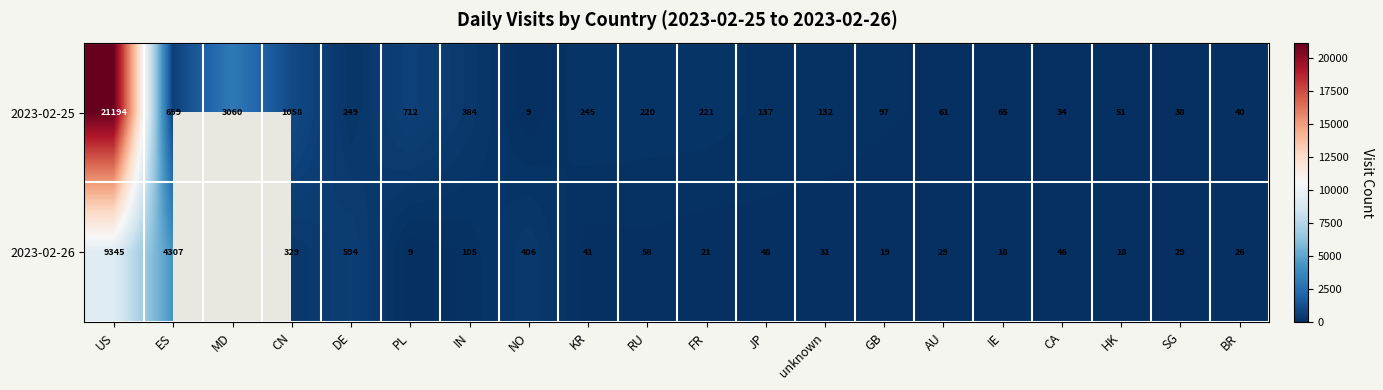

Read the 2023-02-25 value at unknown.

132.0